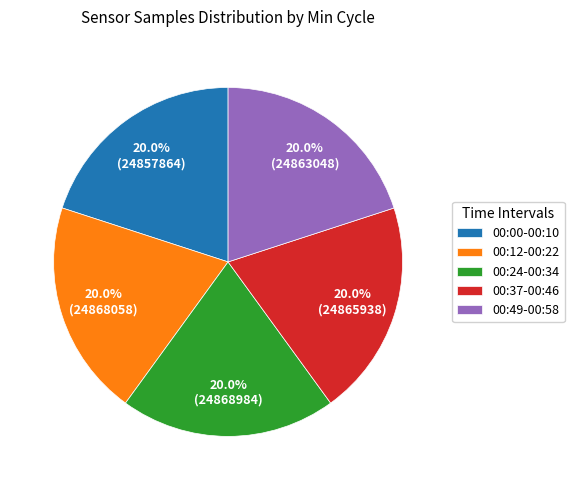

Count the number of slices in the pie.

5